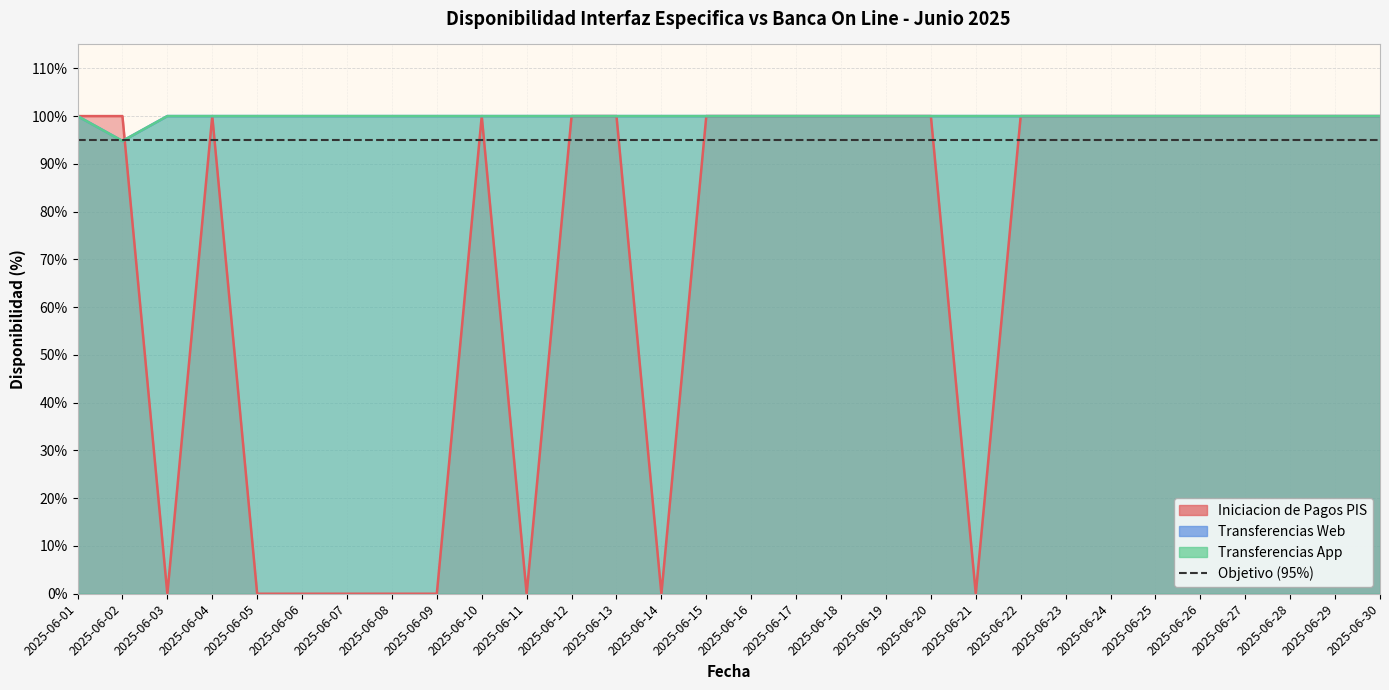

What is the difference between the second highest and second lowest values in the Iniciacion de Pagos PIS series?

100.0